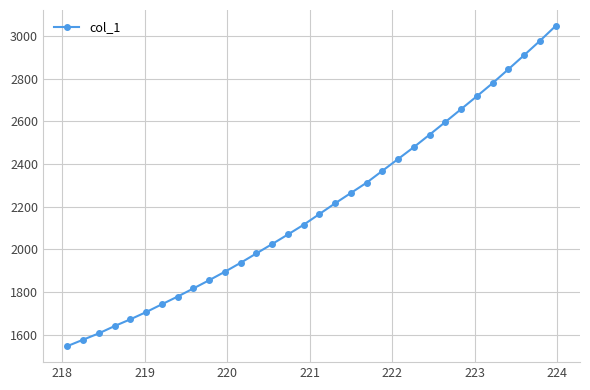

What is the difference between the maximum and minimum values?

1499.7